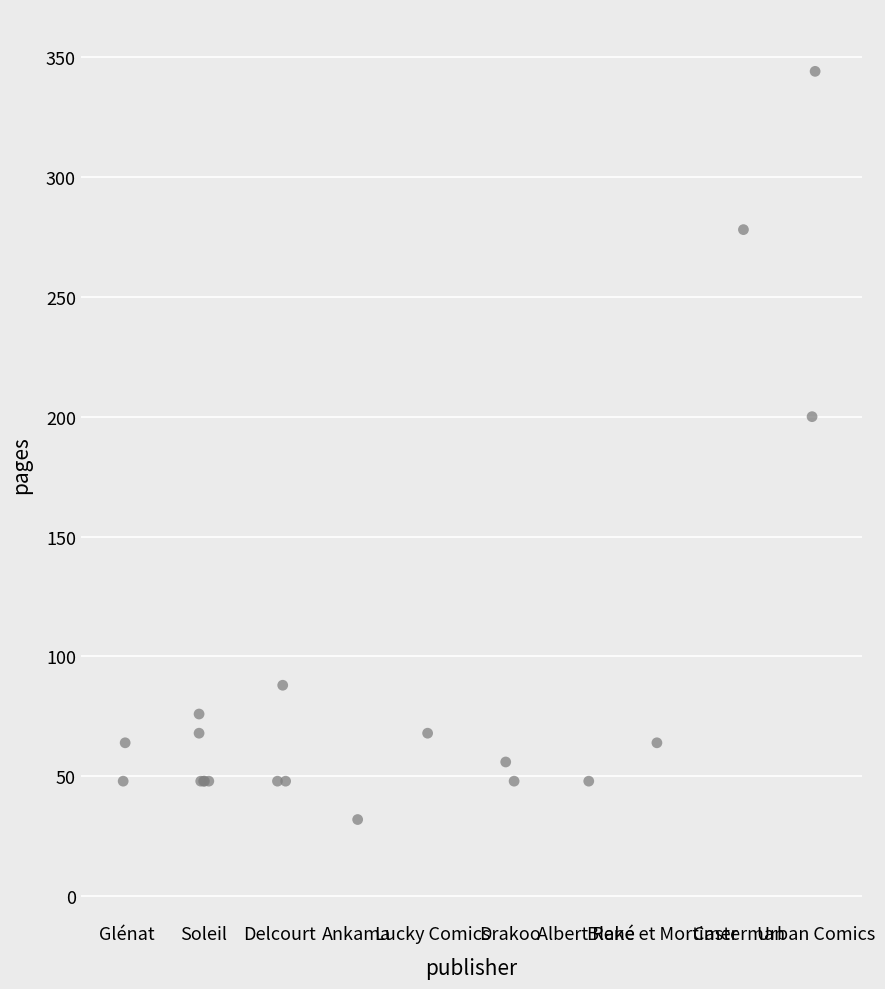

What Y value in the scatter plot is closest to 188?

200